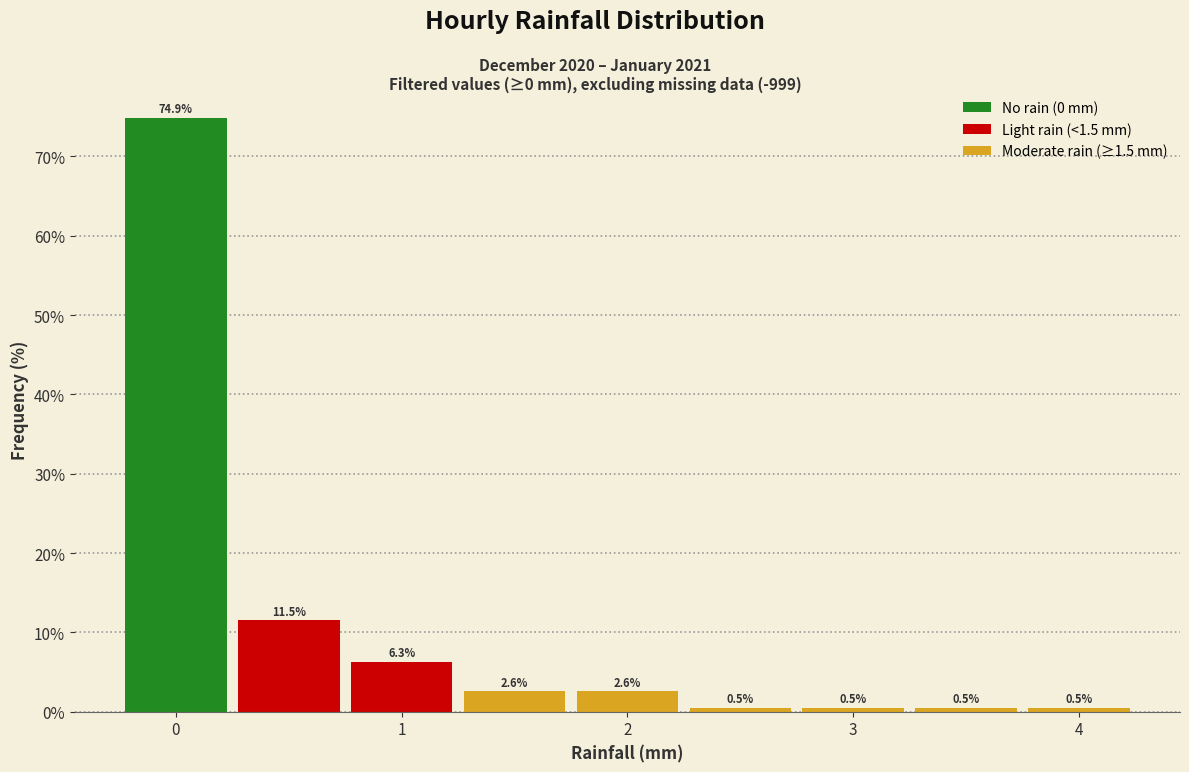

Over which range of the x-axis is the bar tallest?

-0.25 to 0.25